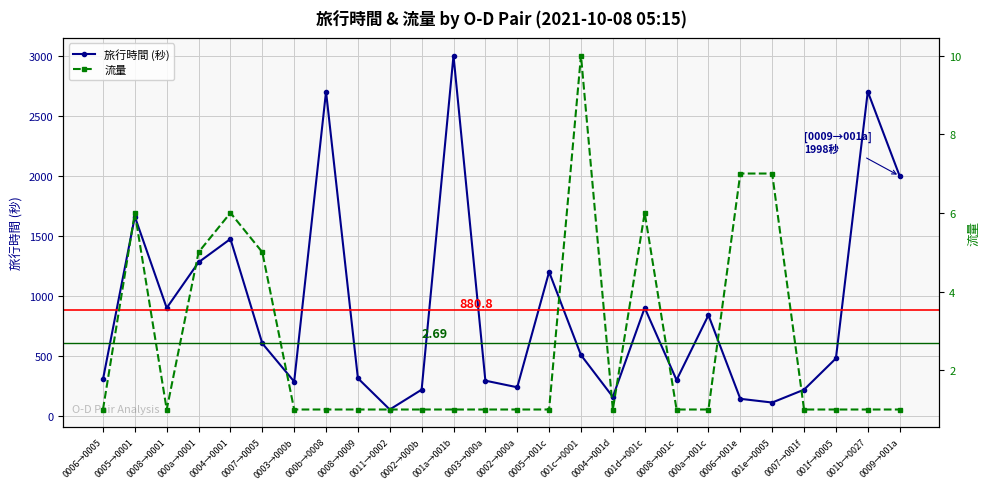

List the series in order of their overall mean, highest first.

旅行時間 (秒), 流量